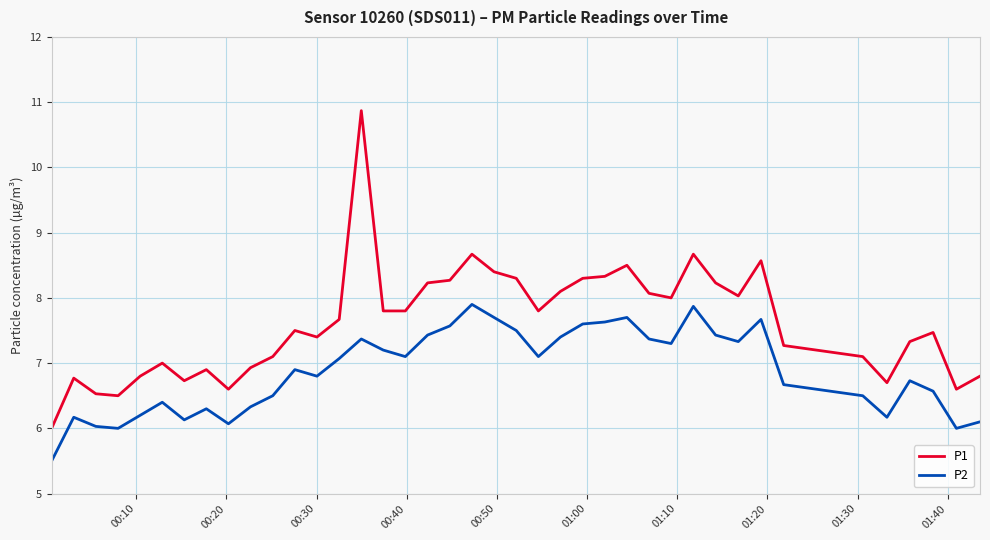

Which series has the largest total across all categories?

P1